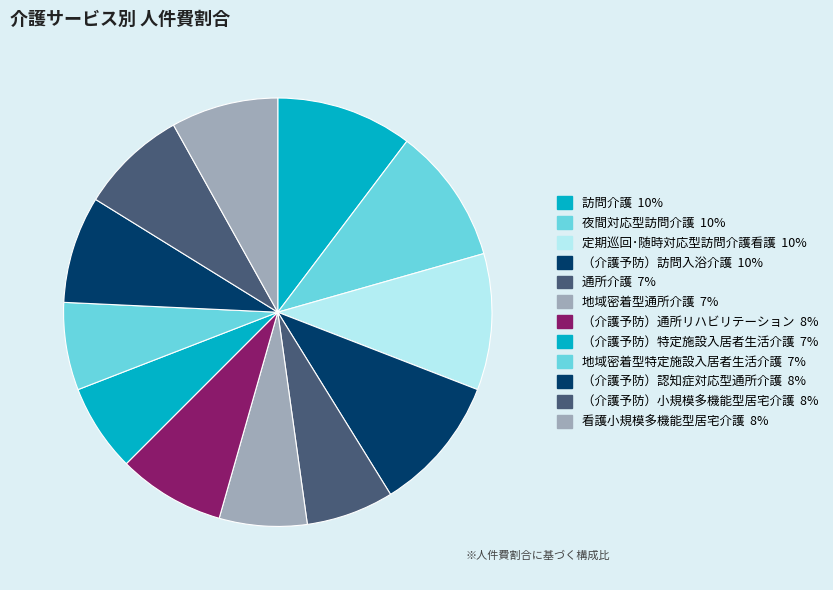

Count the number of slices in the pie.

12